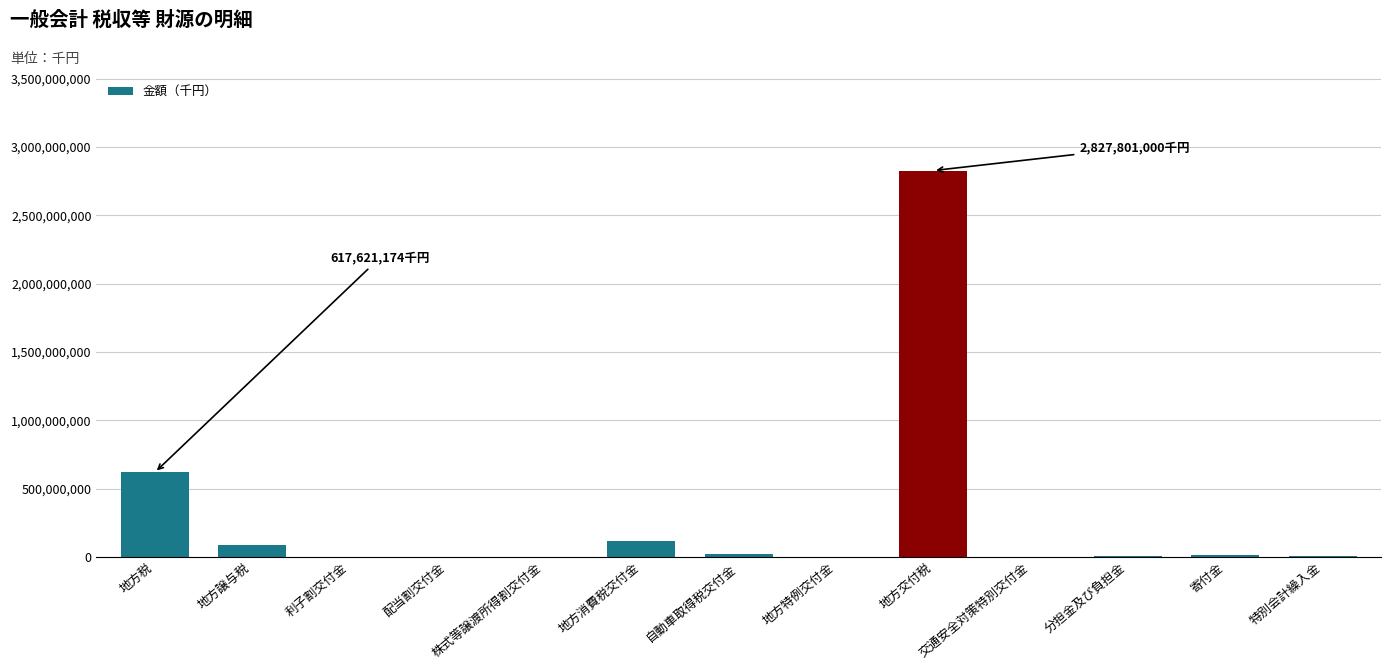

The chart shows a value of 116708000 at 地方消費税交付金. True or false?

True